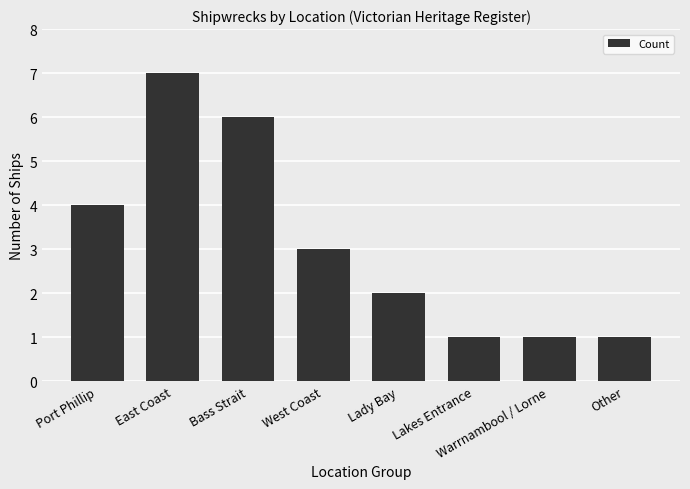

Reading left to right, transcribe all the data shown in this chart.

Port Phillip=4	East Coast=7	Bass Strait=6	West Coast=3	Lady Bay=2	Lakes Entrance=1	Warrnambool / Lorne=1	Other=1